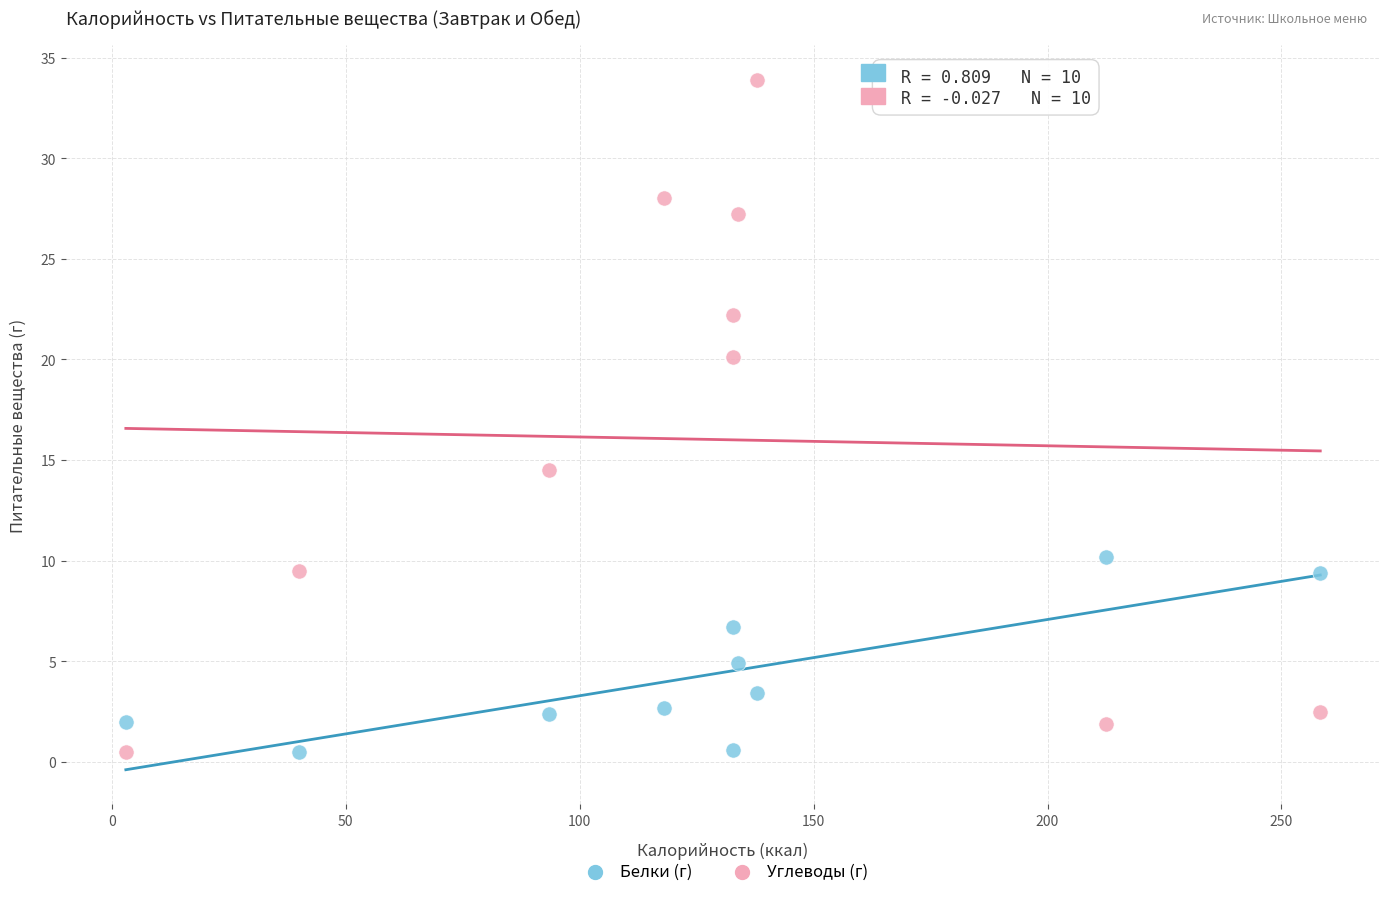

Which series contains the highest Y value?

Углеводы (г)